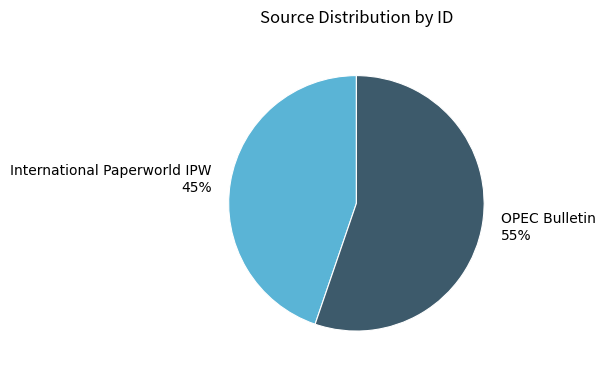

The International Paperworld IPW slice represents 39% of the pie. True or false?

False